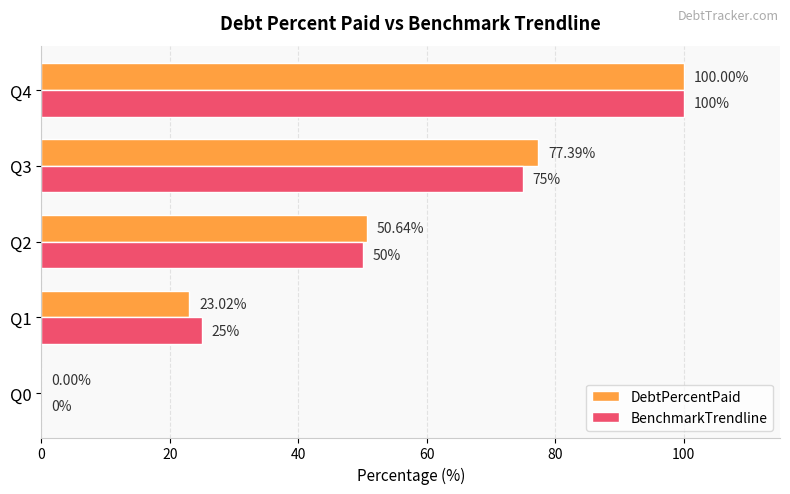

Which series changed the most between Q0 and Q3?

DebtPercentPaid